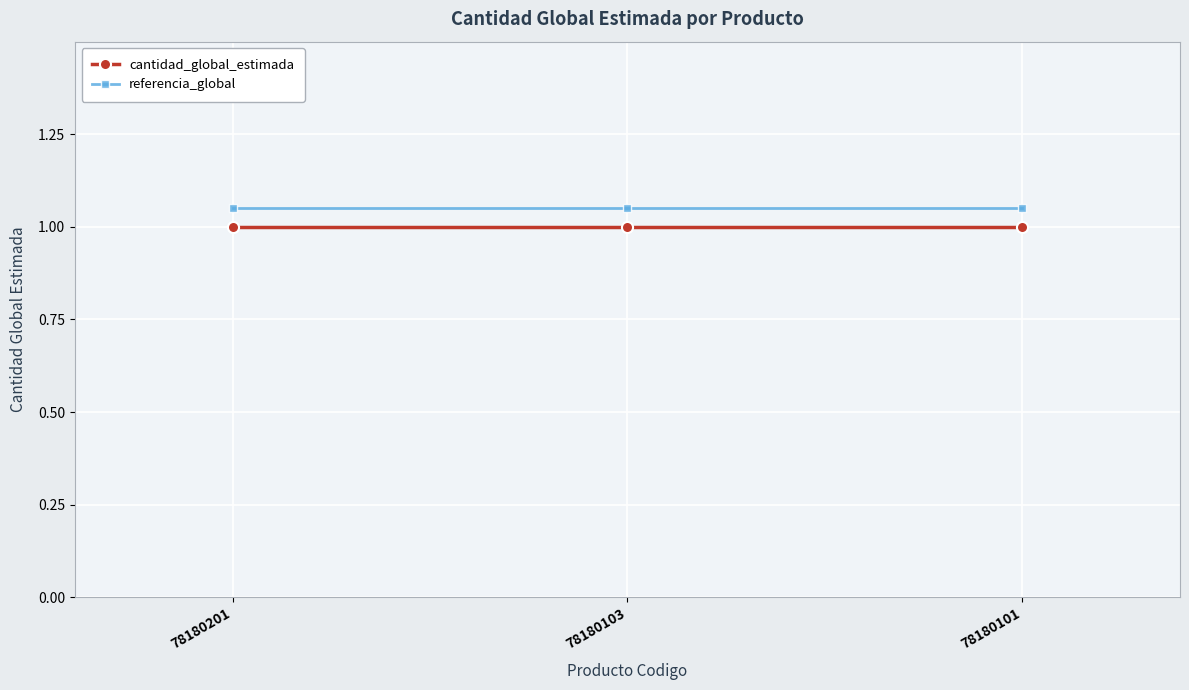

The cantidad_global_estimada series shows 0.7 at 78180201. True or false?

False